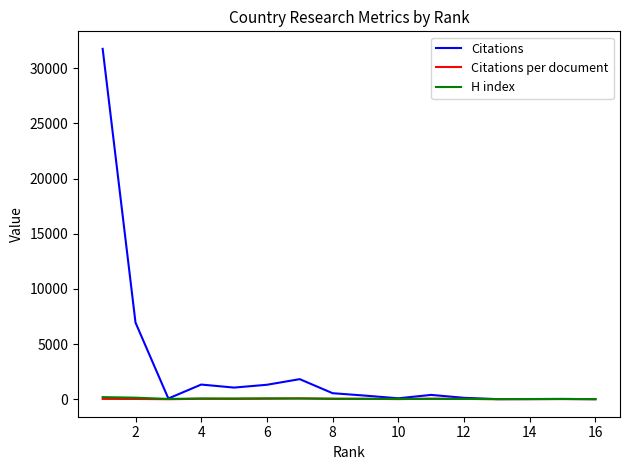

Which series has the largest total across all categories?

Citations